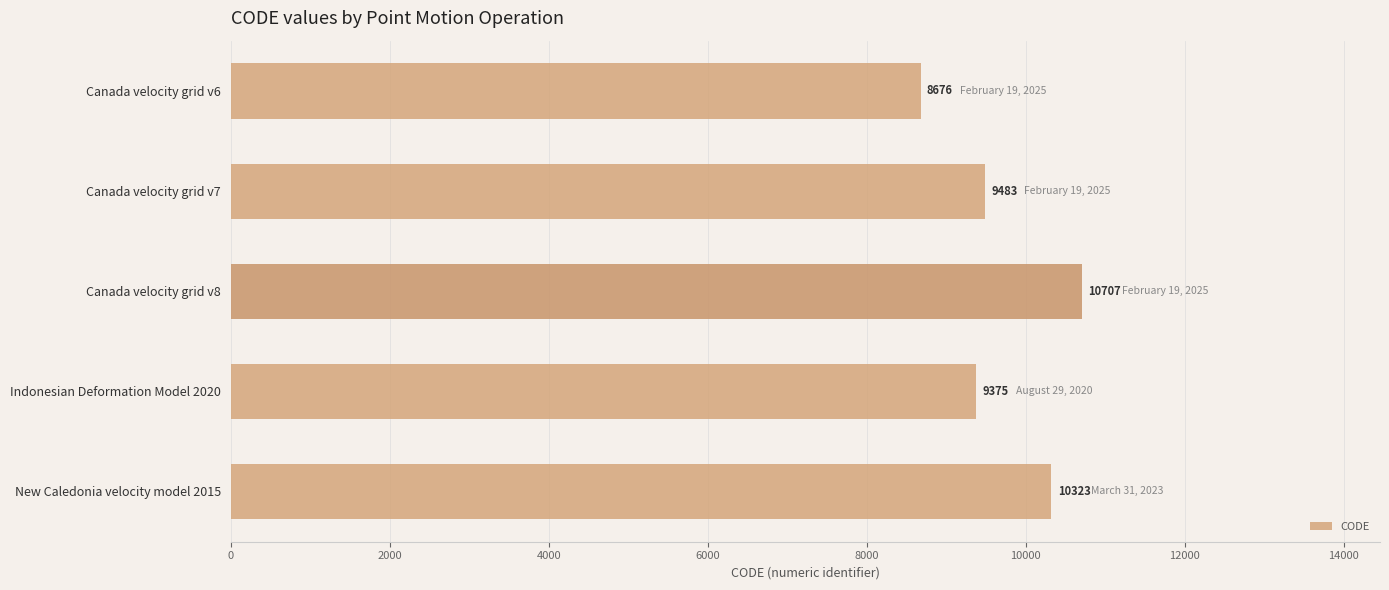

How many bars are there in total?

5